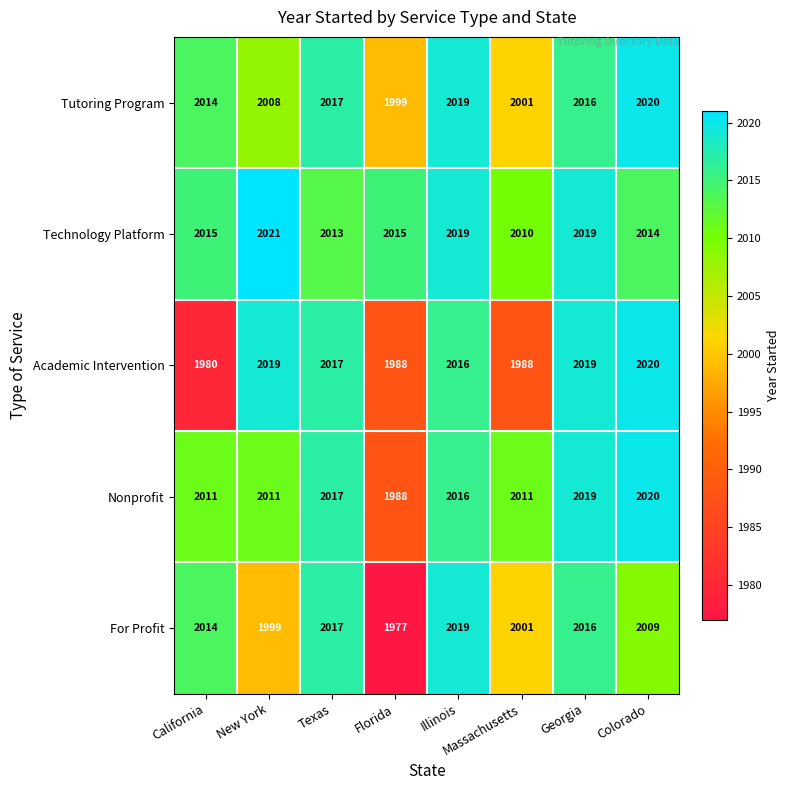

At which label does Nonprofit first exceed 2016?

Texas